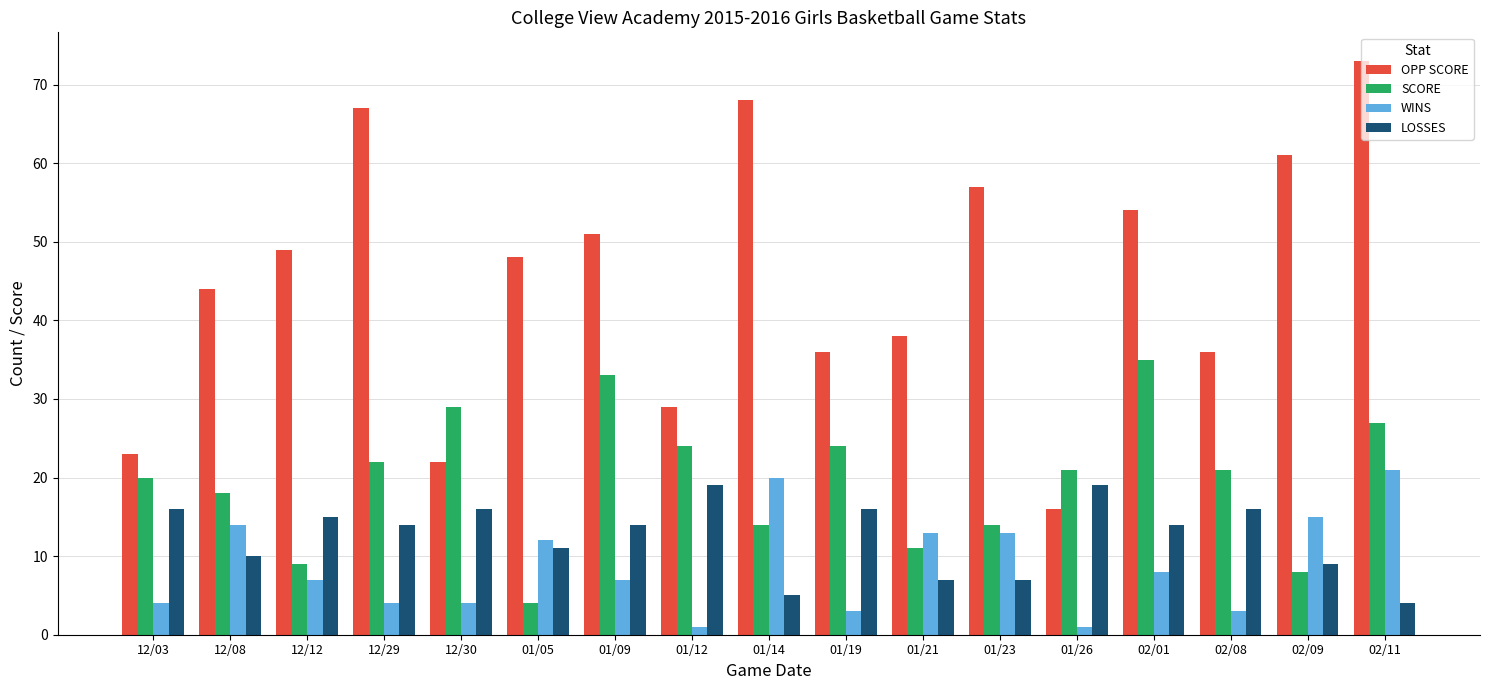

Rank the series by their maximum value, from highest to lowest.

OPP SCORE, SCORE, WINS, LOSSES